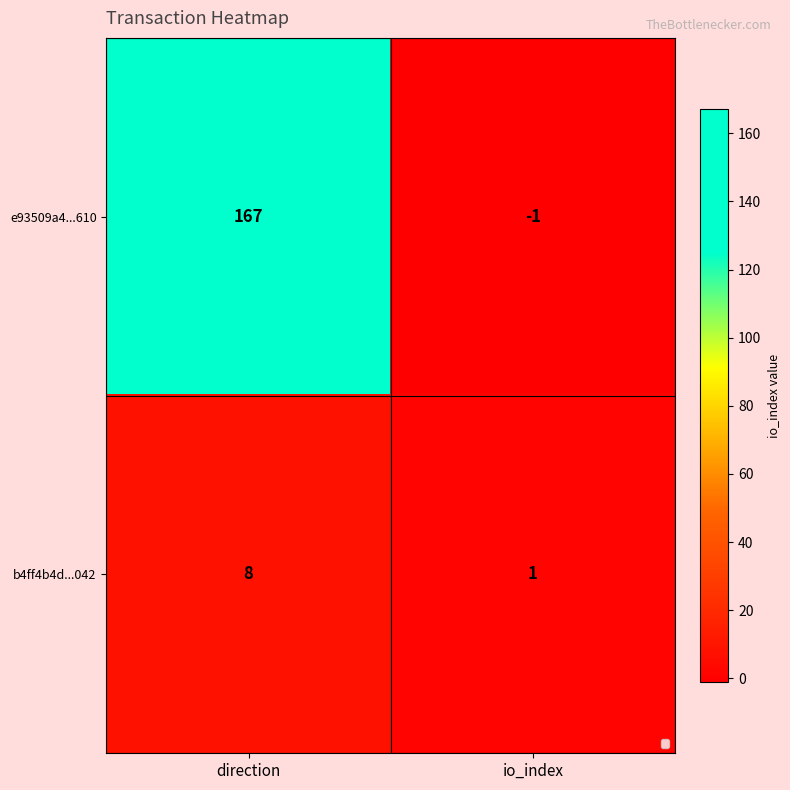

Read the b4ff4b4d...042 value at direction.

8